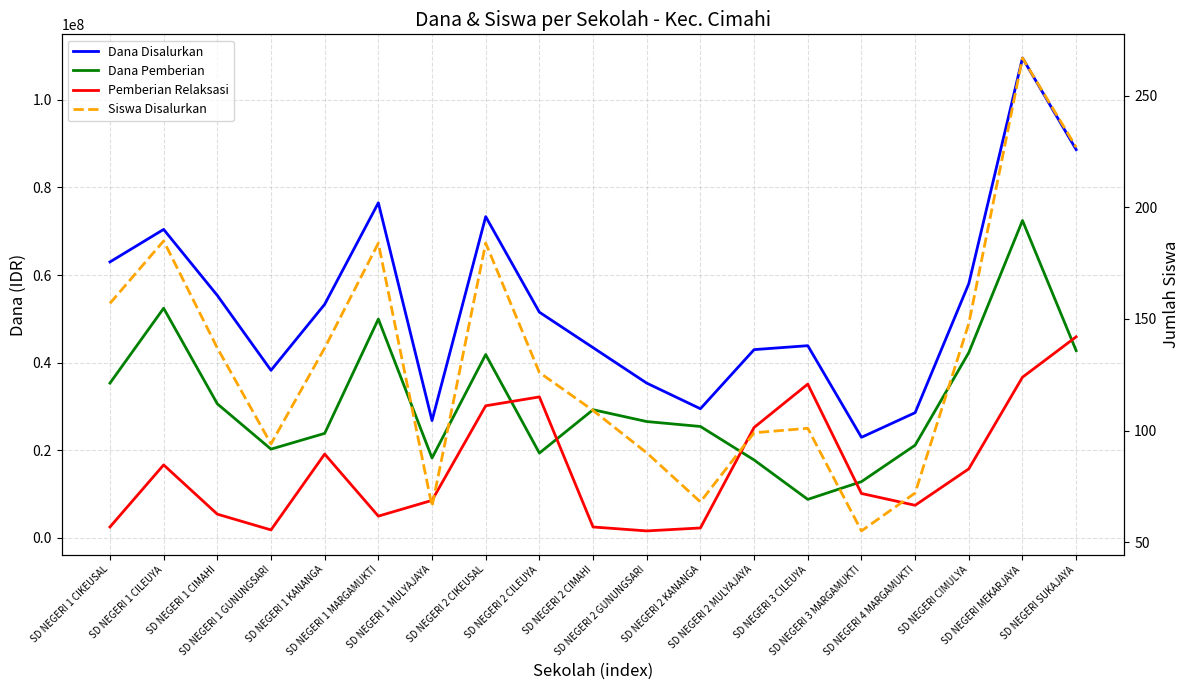

What is the total value across all series at SD NEGERI 4 MARGAMUKTI?

57150072